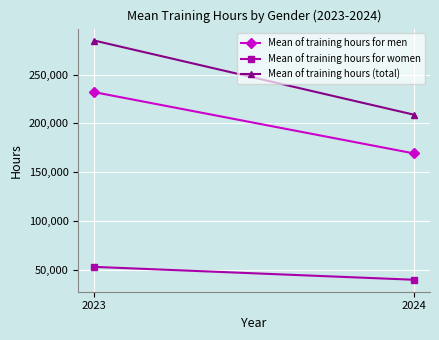

Is the value of Mean of training hours for men at 2023 greater than the value of Mean of training hours (total) at 2023?

No